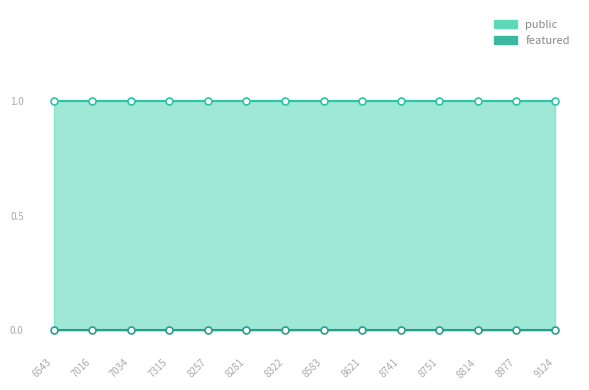

List the series in order of their overall mean, highest first.

public, featured